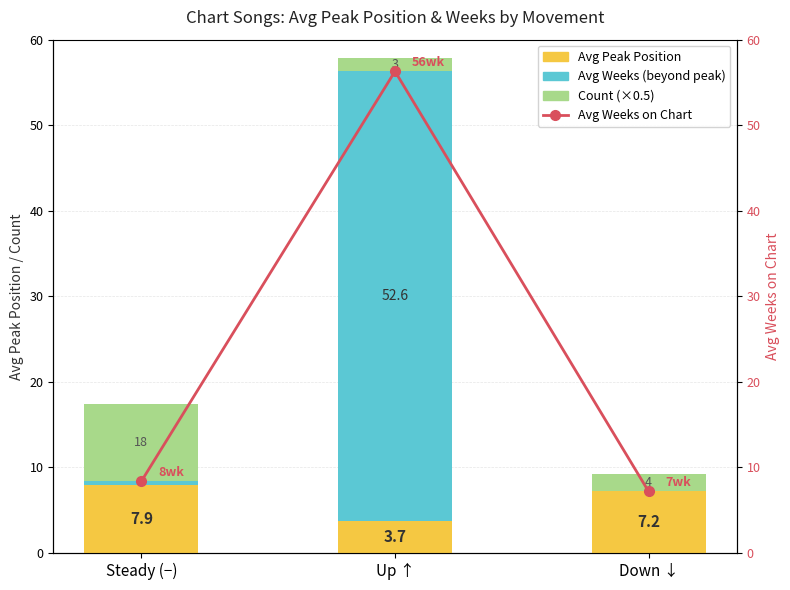

At which label does Count (×0.5) first exceed 2?

Steady (−)